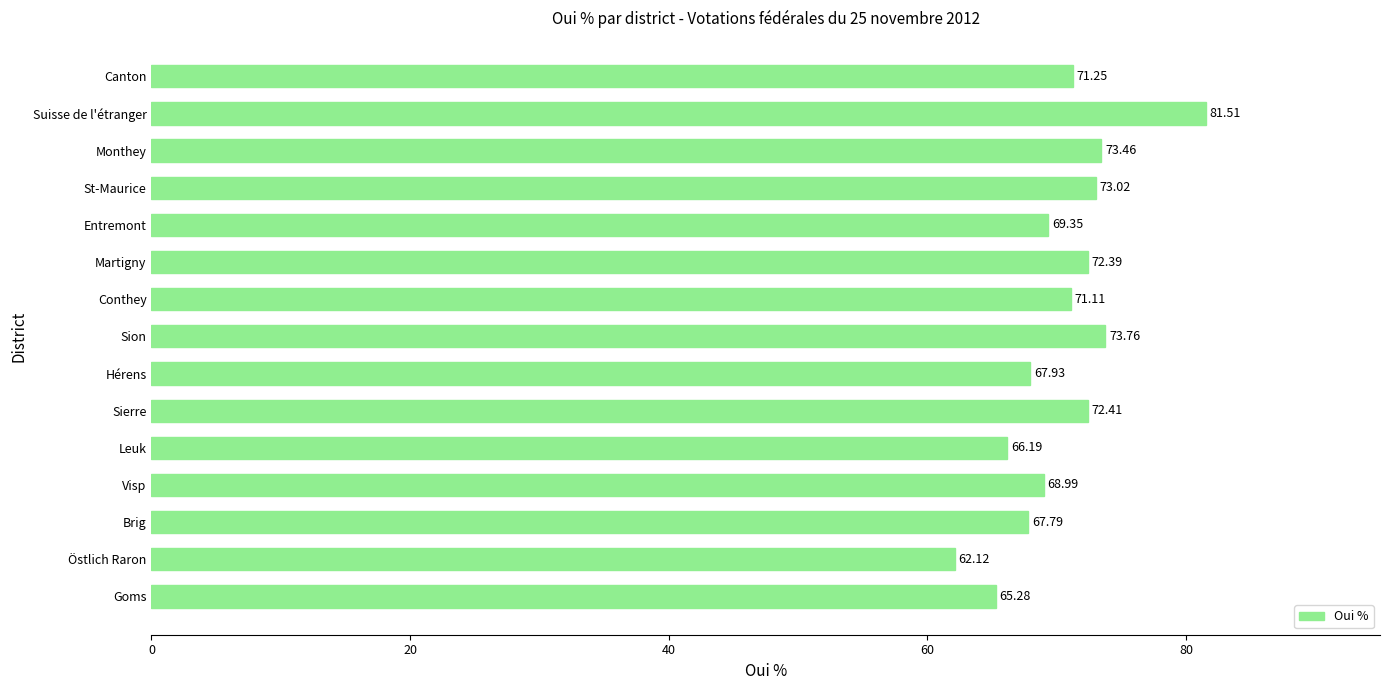

What is the difference between the maximum and minimum values?

19.4